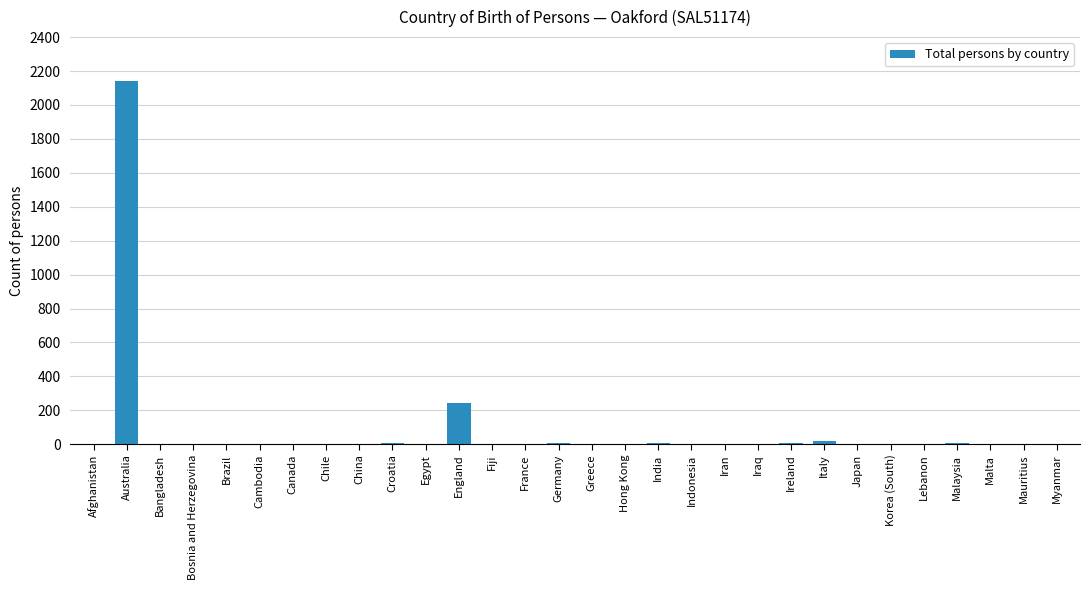

What is the sum of all values?

2461